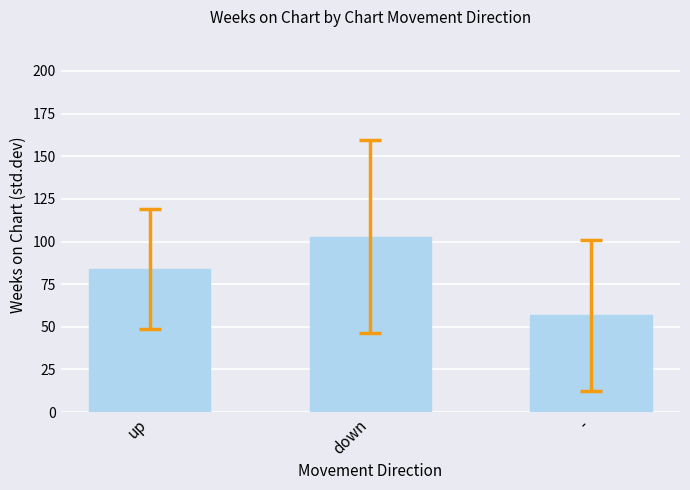

What is the value of the 3rd bar from the left?

56.7